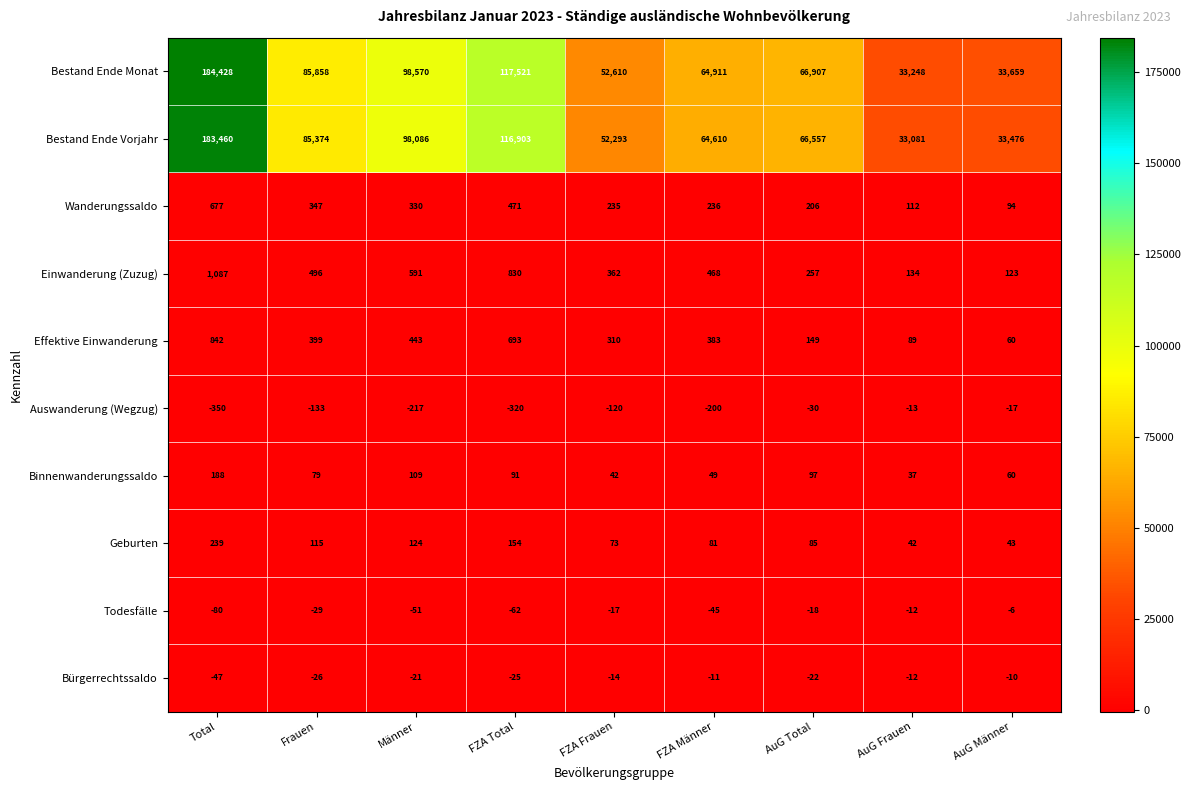

Which series has the largest total across all categories?

Bestand Ende Monat